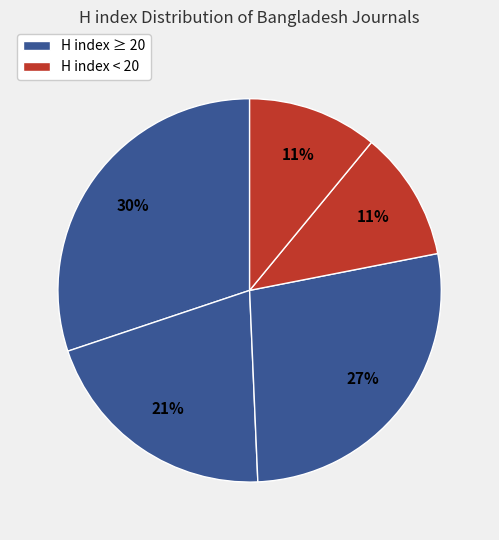

How many segments does this pie chart have?

5